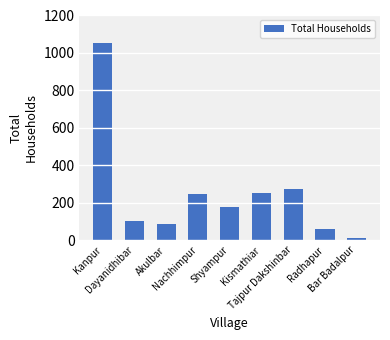

The value at Nachhimpur is 244. True or false?

True